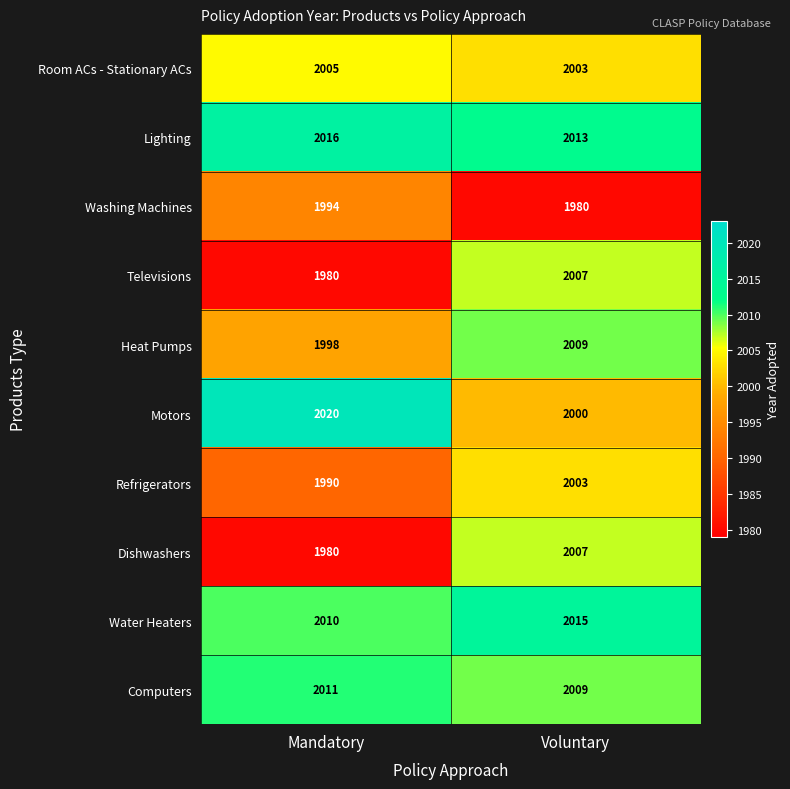

Which category has the lowest value in the Computers series?

Voluntary